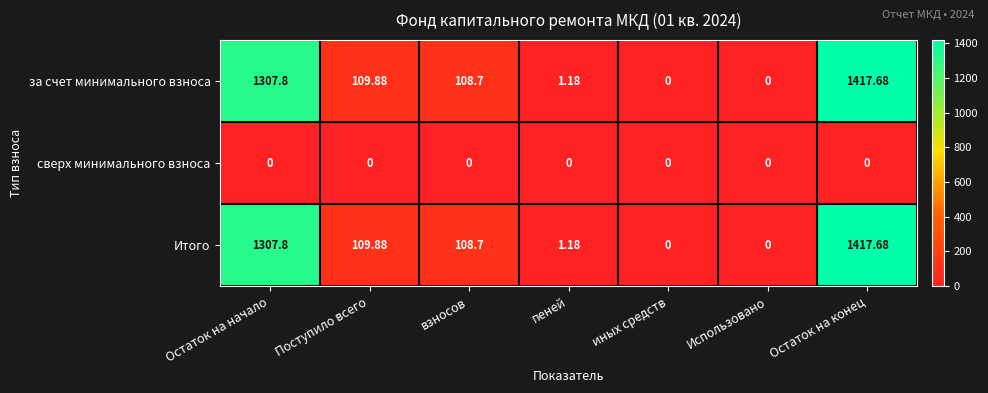

Which label corresponds to the largest value in the chart?

Остаток на конец